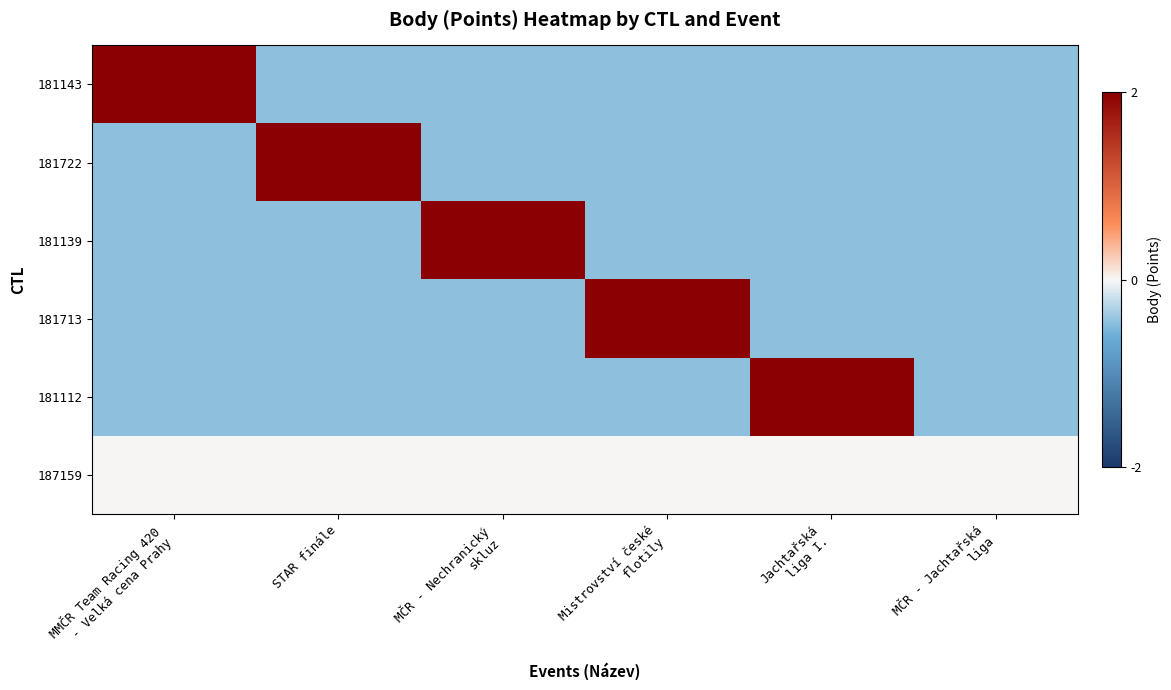

What is the spread (max minus min) of values at MČR - Jachtařská
liga?

0.4